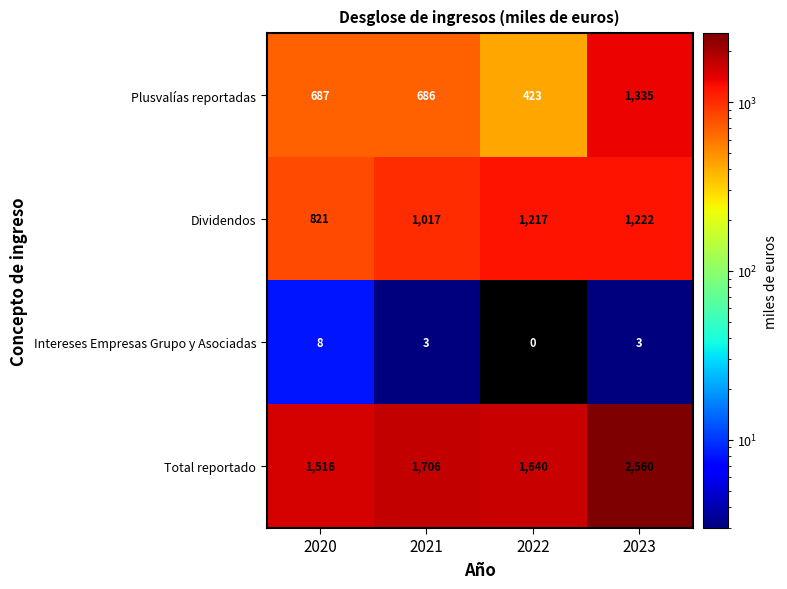

Which series has the widest spread of values?

Total reportado